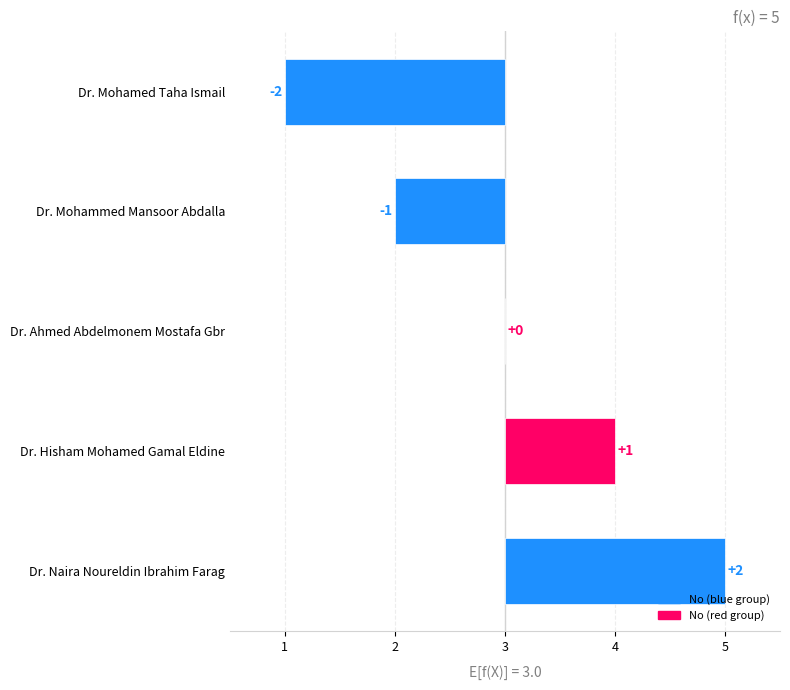

How many values are above zero?

2